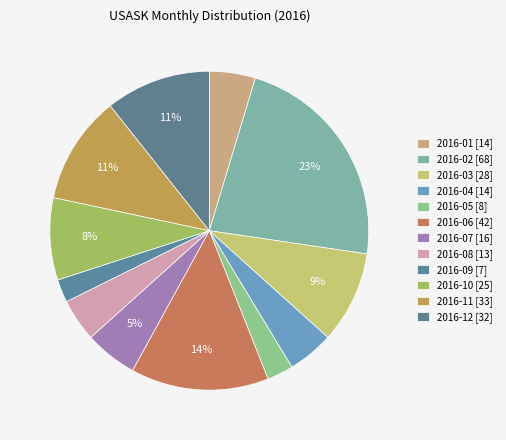

Is there any slice that represents more than half of the pie?

No